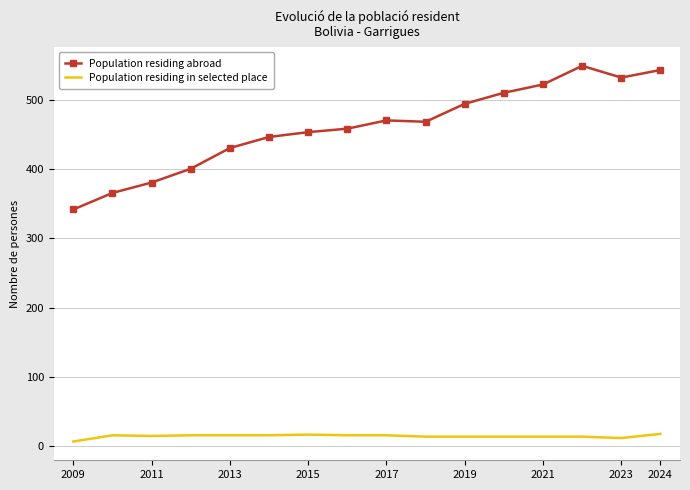

What is the difference between the second highest and second lowest values in the Population residing in selected place series?

5